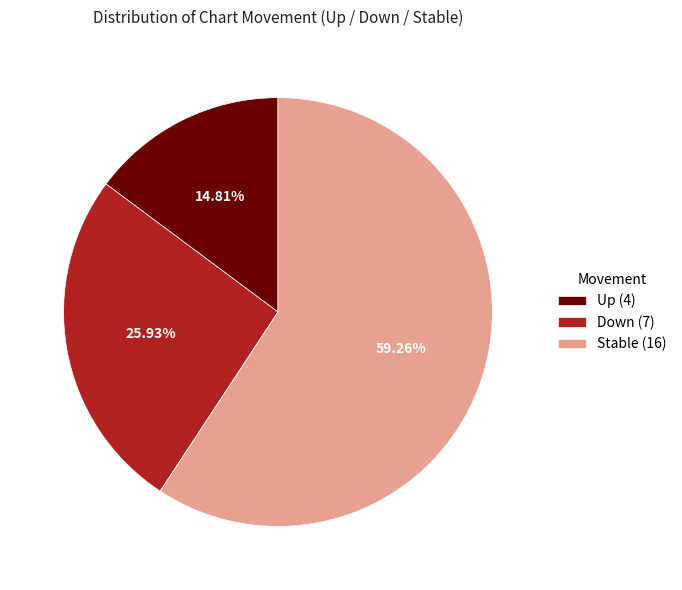

Rank the categories by value from highest to lowest.

Stable (16), Down (7), Up (4)